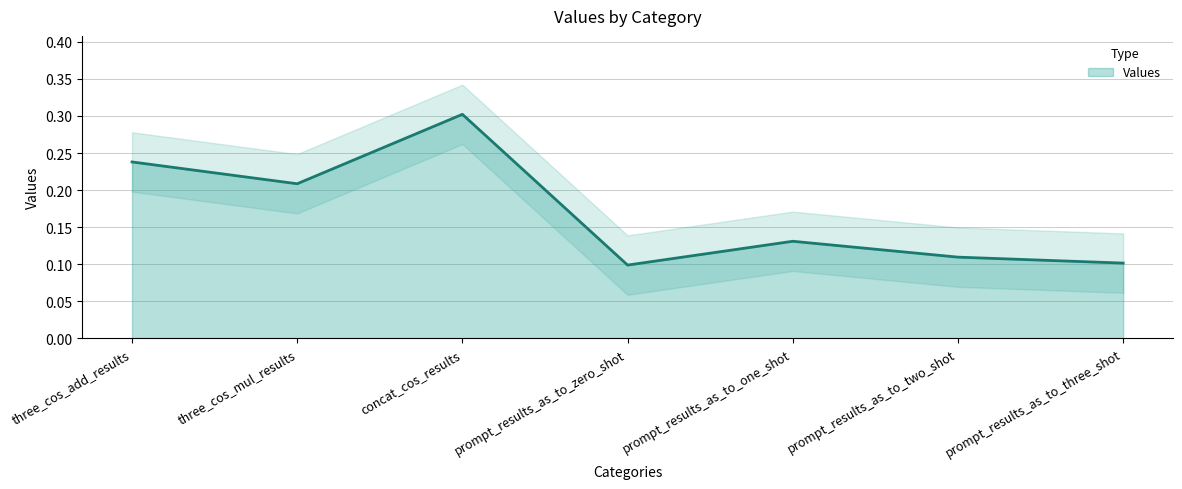

Which label corresponds to the largest value in the chart?

concat_cos_results